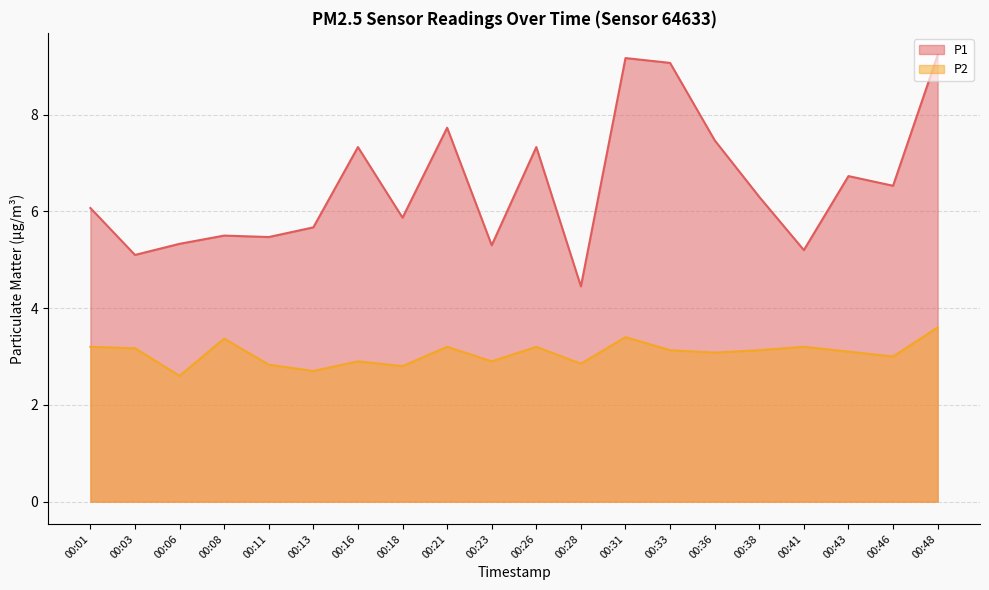

True or false: P1 has a value of 5.3 at 00:23.

True